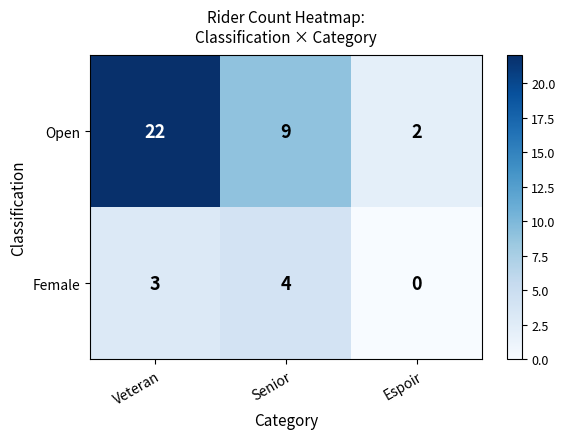

Which label corresponds to the smallest value in the chart?

Espoir